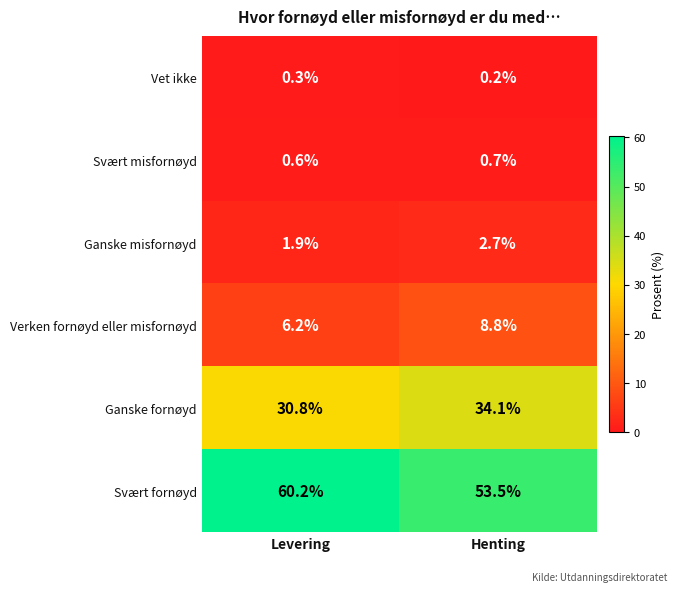

True or false: Svært misfornøyd has a value of 0.7 at Henting.

True